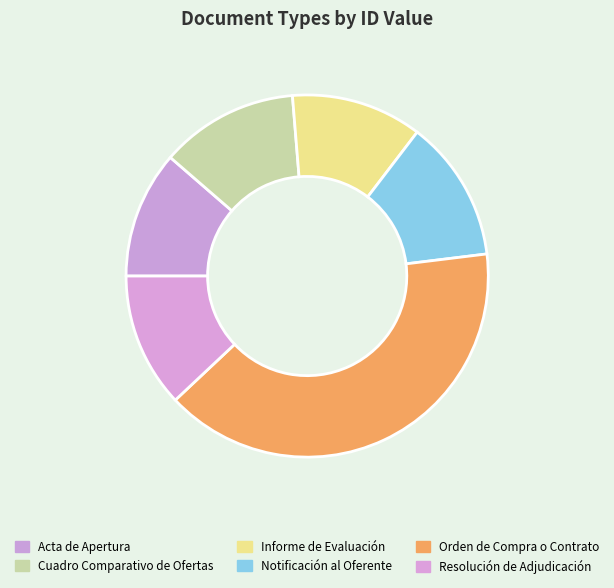

Is the sum of Acta de Apertura and Resolución de Adjudicación greater than half?

No